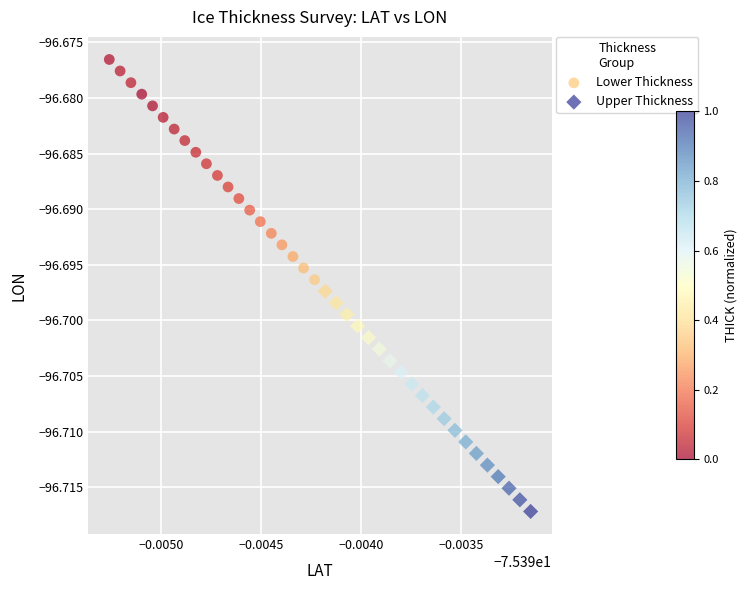

Which series reaches the minimum Y coordinate?

Upper Thickness